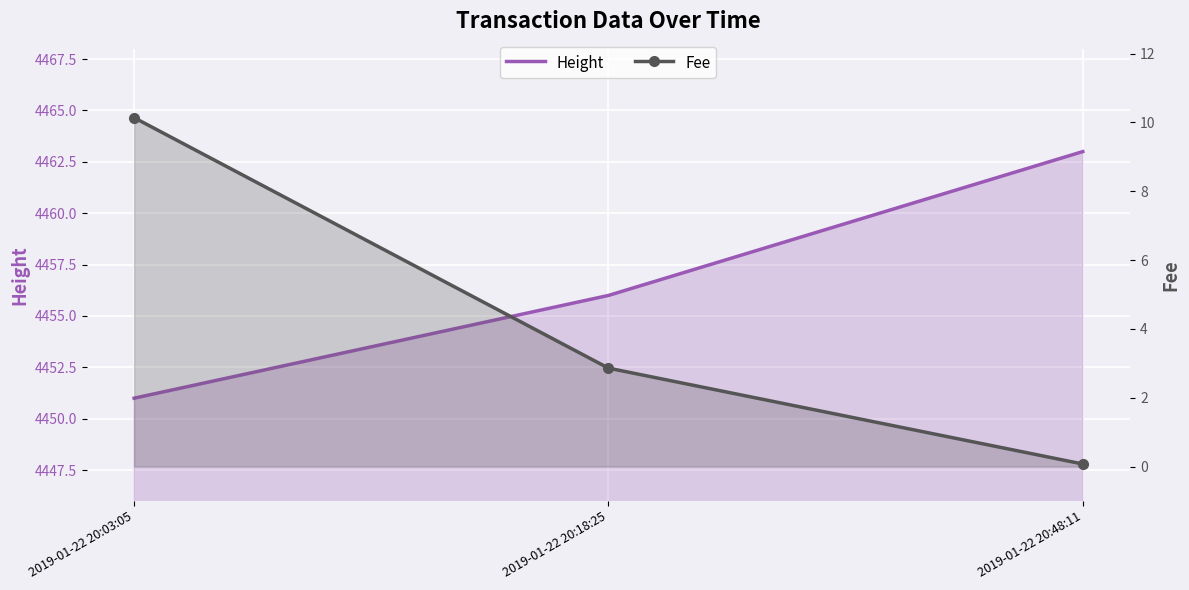

At which category does the chart reach its minimum across all series?

2019-01-22 20:48:11